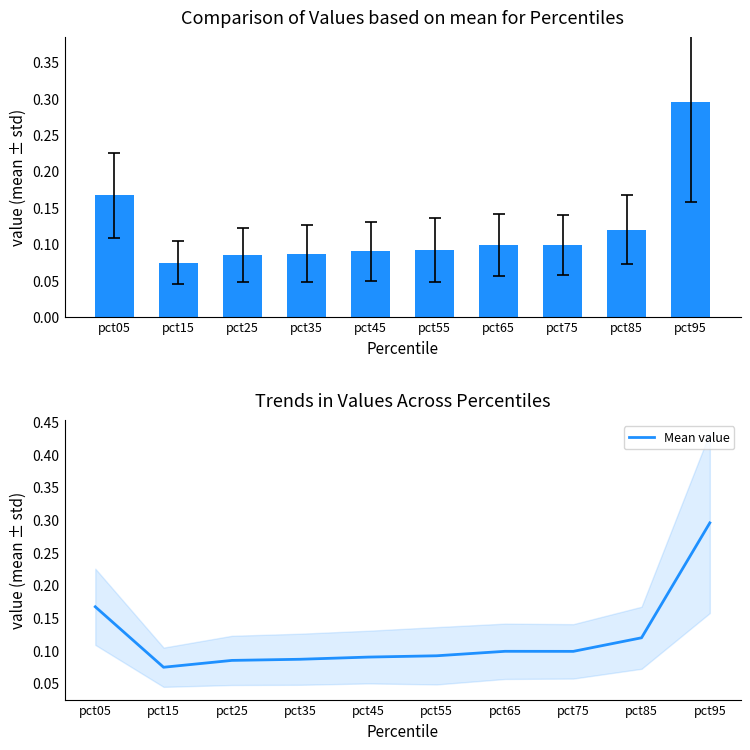

Where is the data nearest to the value 0?

pct15